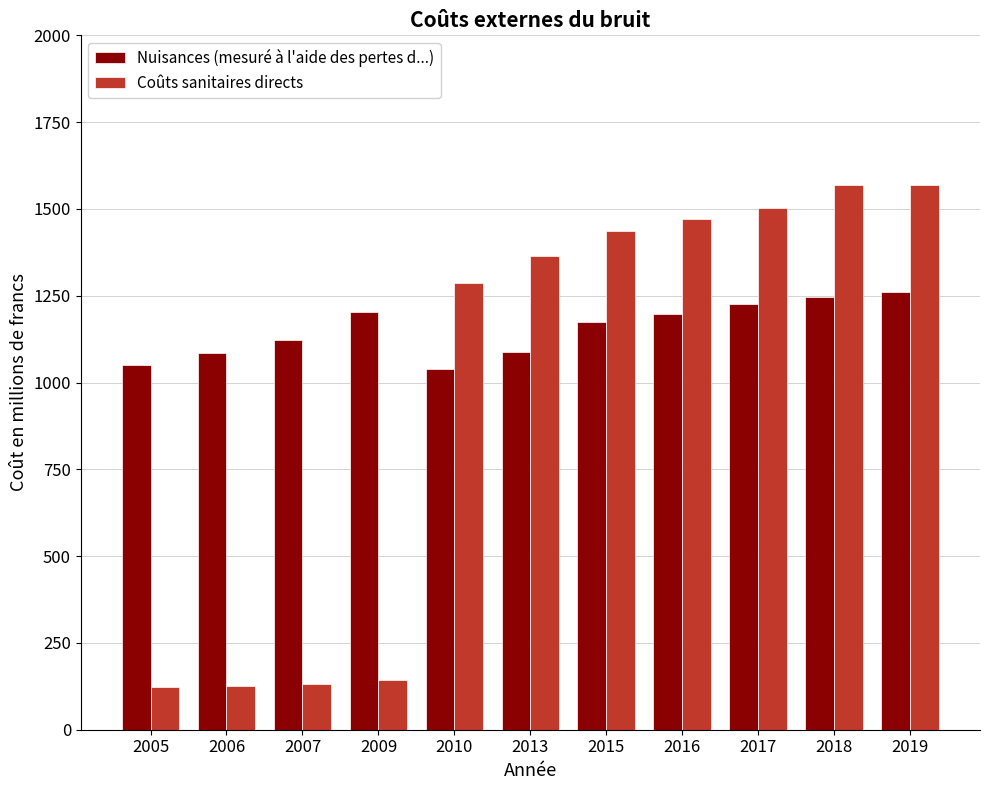

True or false: Coûts sanitaires directs has a value of 2512 at 2019.

False